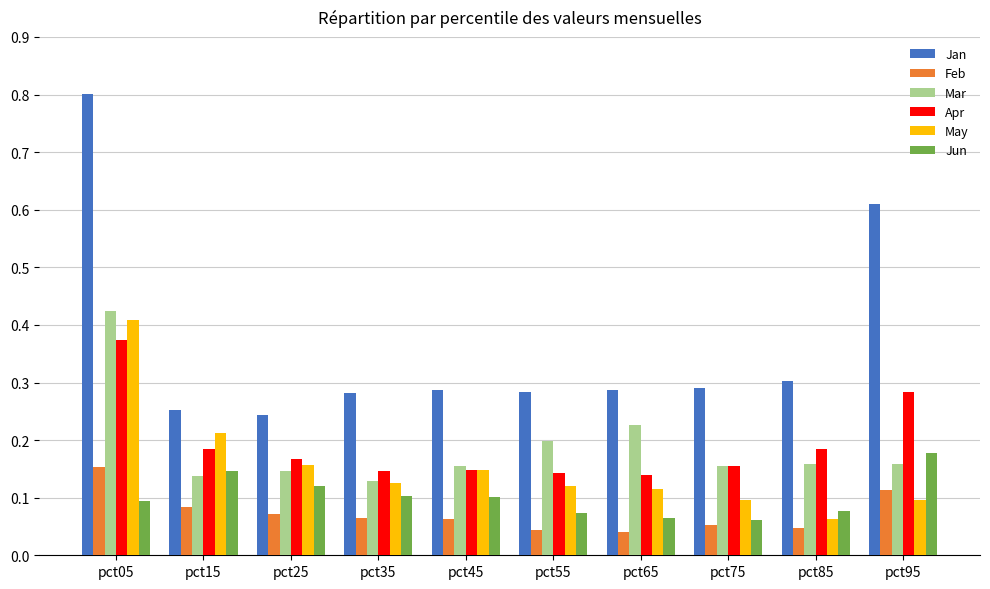

What are all the series names shown in the legend?

Jan, Feb, Mar, Apr, May, Jun